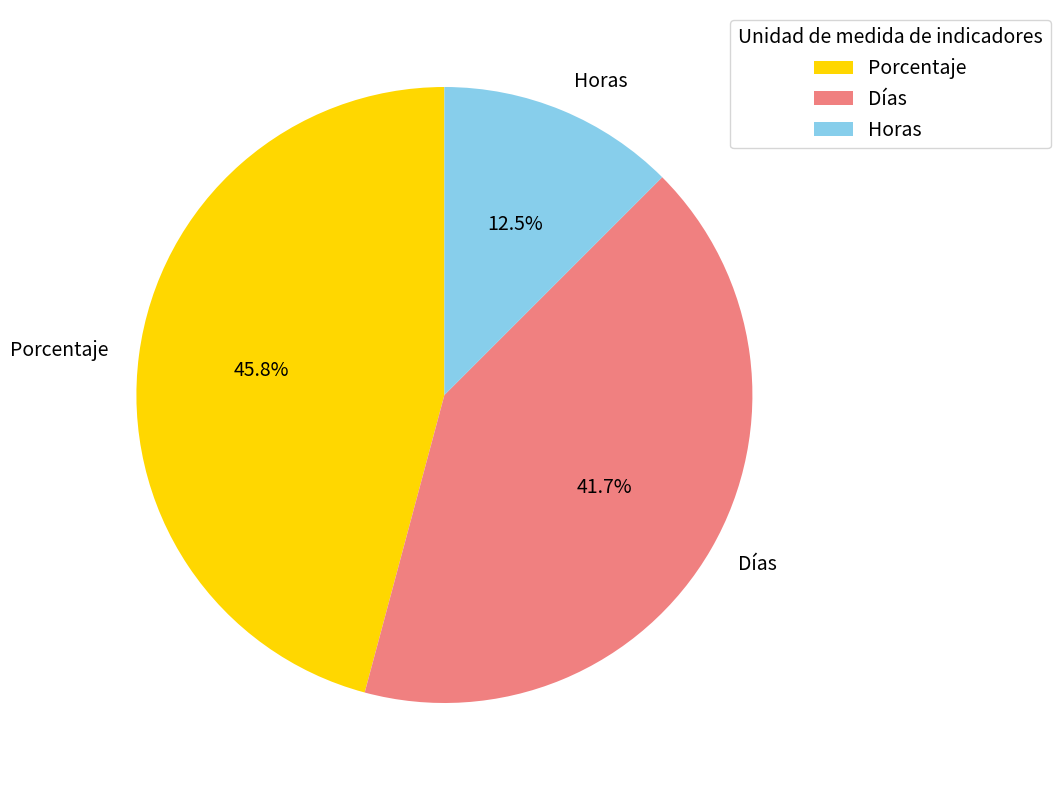

Does Porcentaje represent more than half of the total?

No